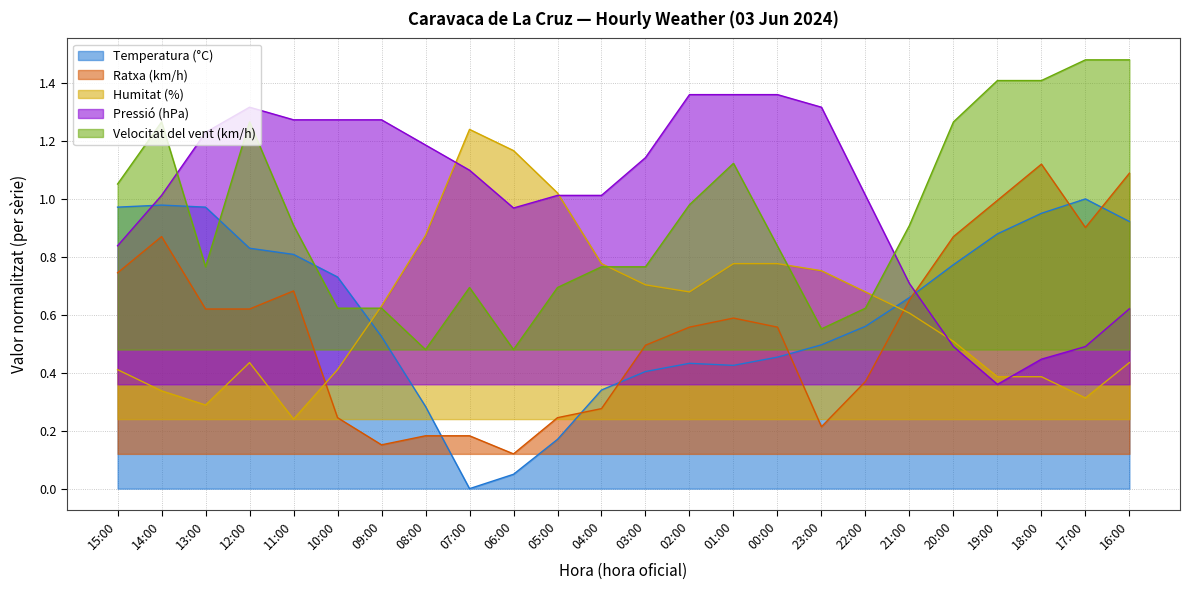

What is the difference between the highest and lowest values at 08:00?

1.0